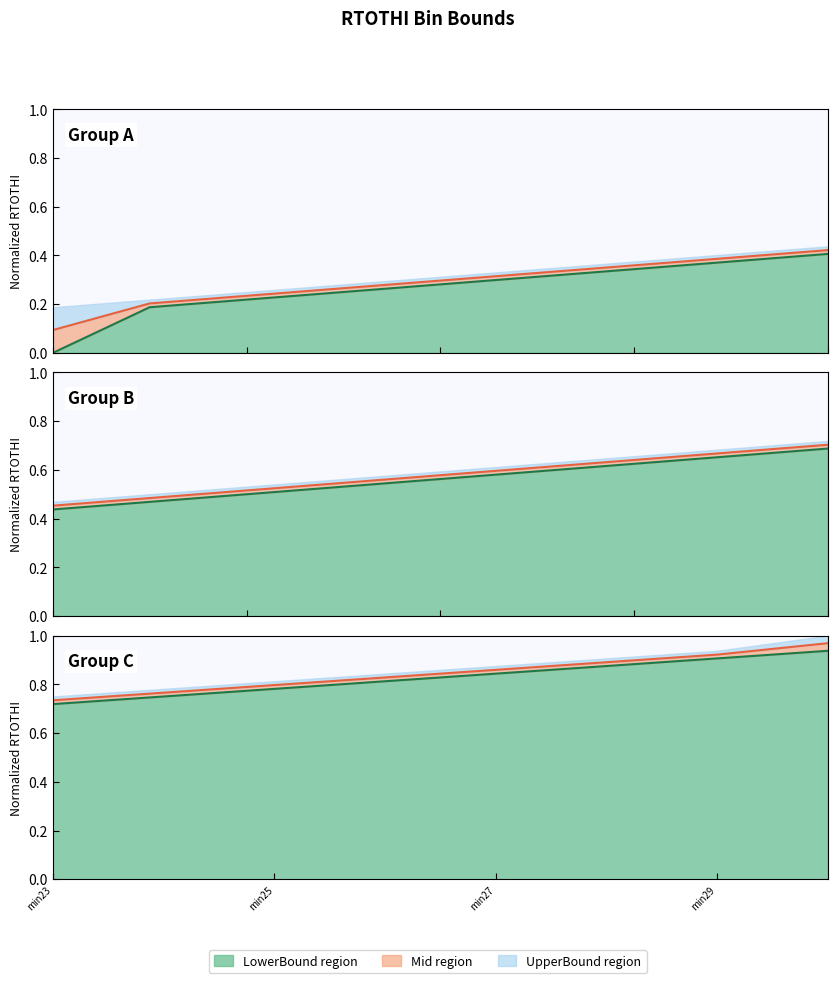

True or false: LowerBoundRTOTHI has more than 1 interior local peaks.

False